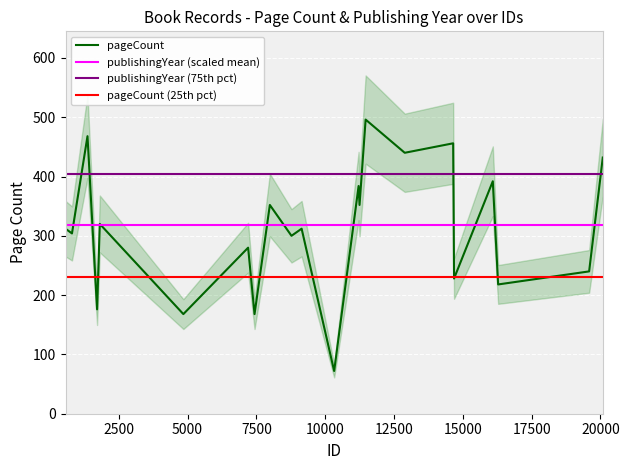

Is it true that the value at 11215 is 212?

False